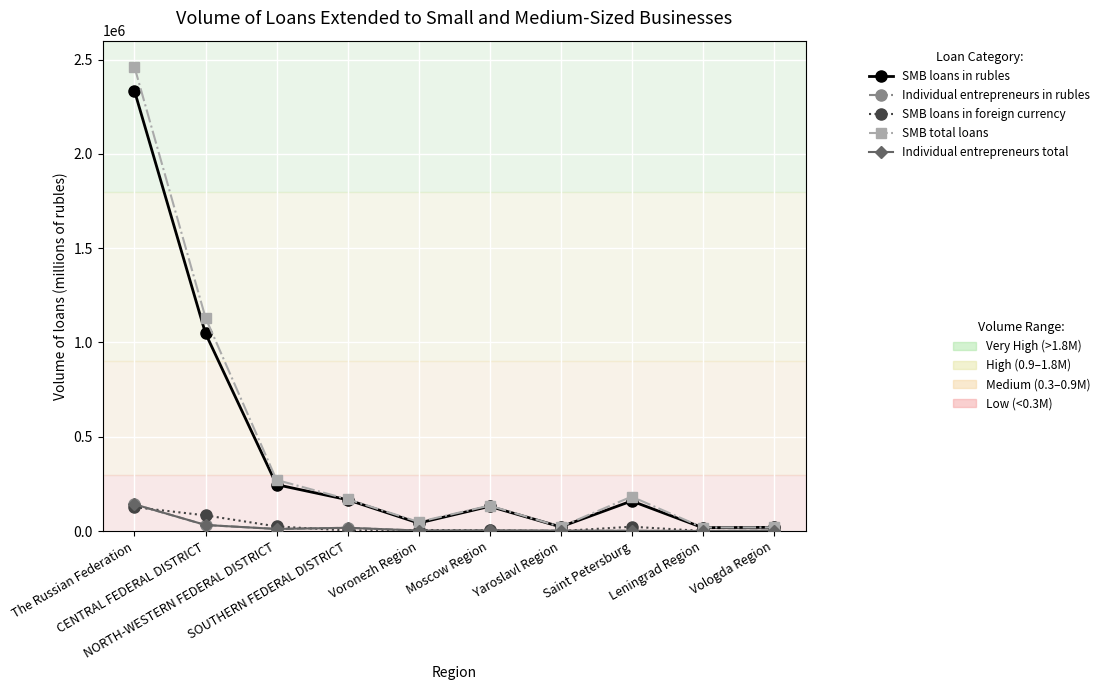

What is the greatest value displayed?

2460182